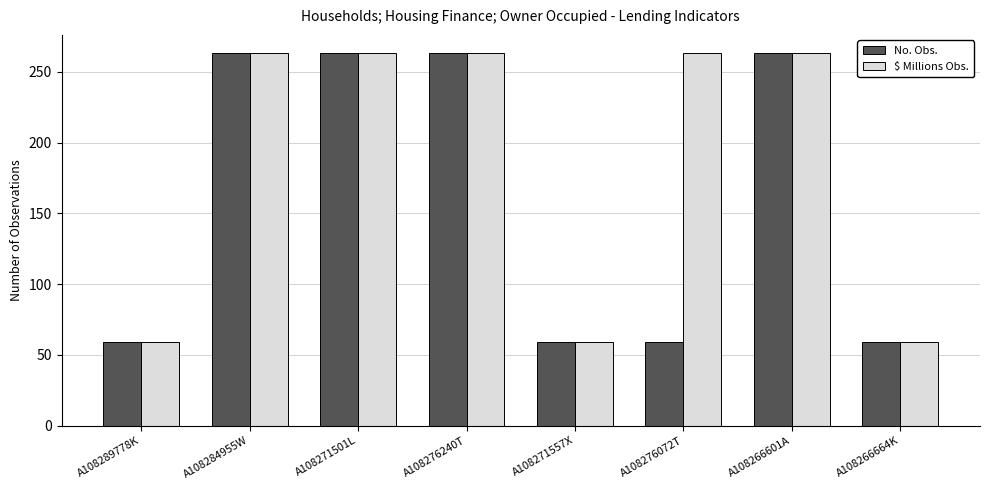

Is it true that No. Obs. equals 21 at A108266664K?

False